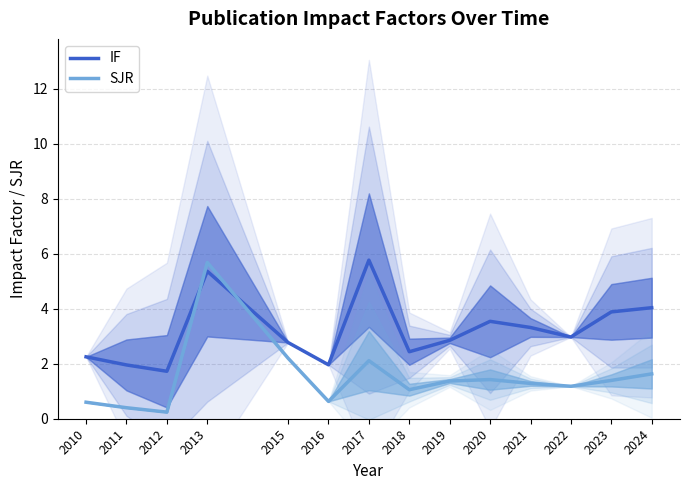

How many times do SJR and IF cross each other?

2